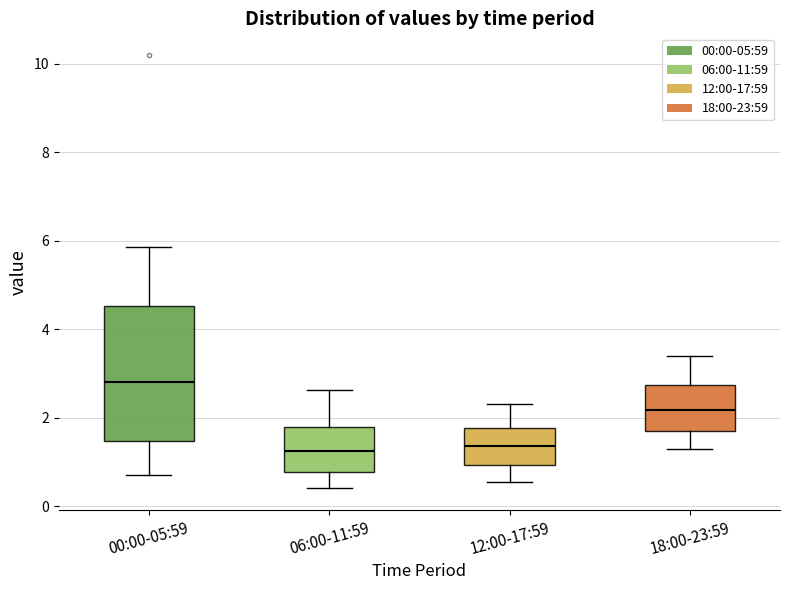

Where is the lower edge of the box for 06:00-11:59 on the y-axis? The values are not printed on the chart, so give them approximately, as read against the axis.

0.8